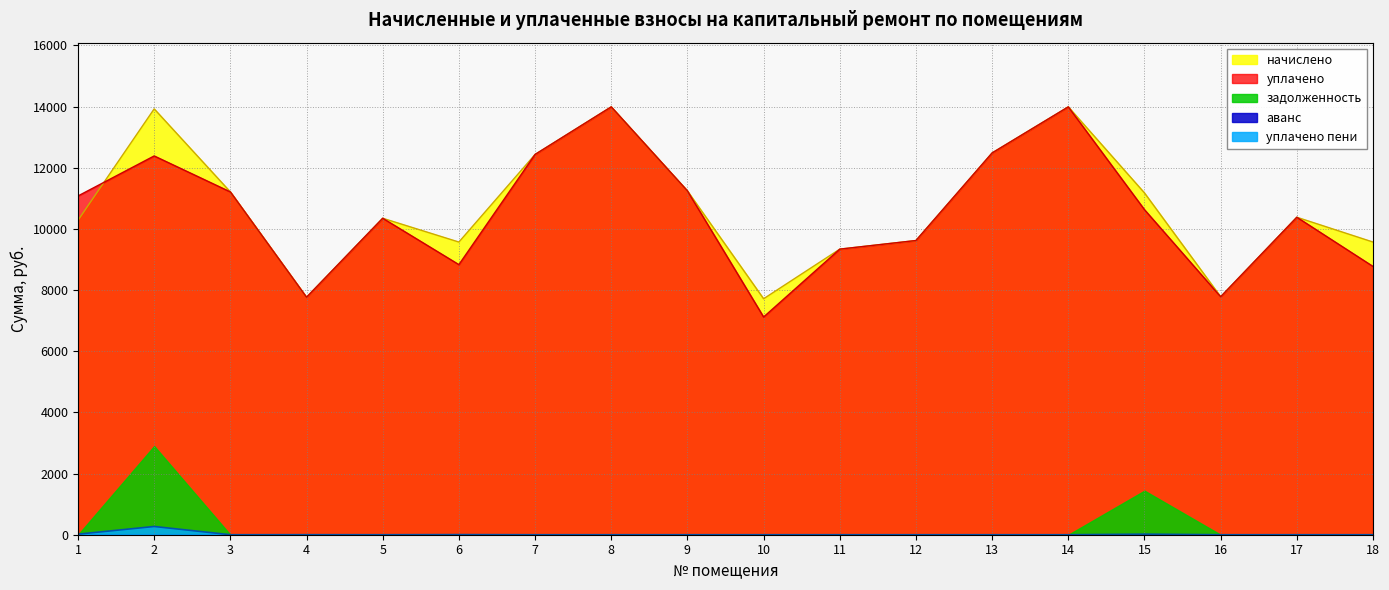

At which category is the sum across all series the highest?

2